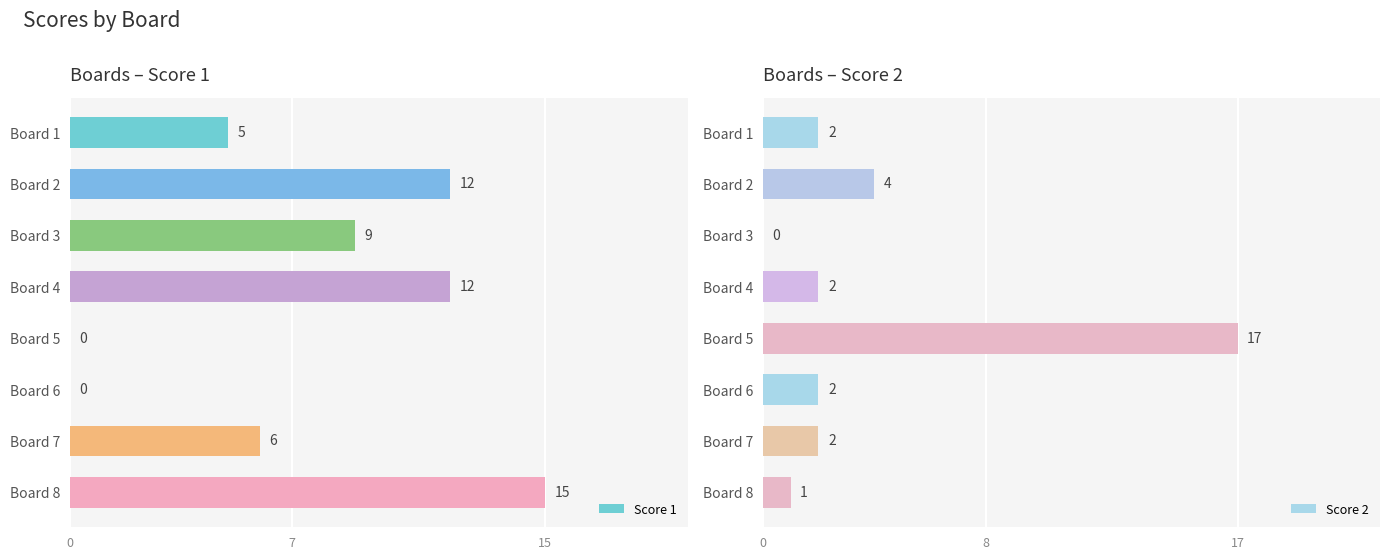

What is the difference between the second highest and second lowest values in the Score 1 series?

12